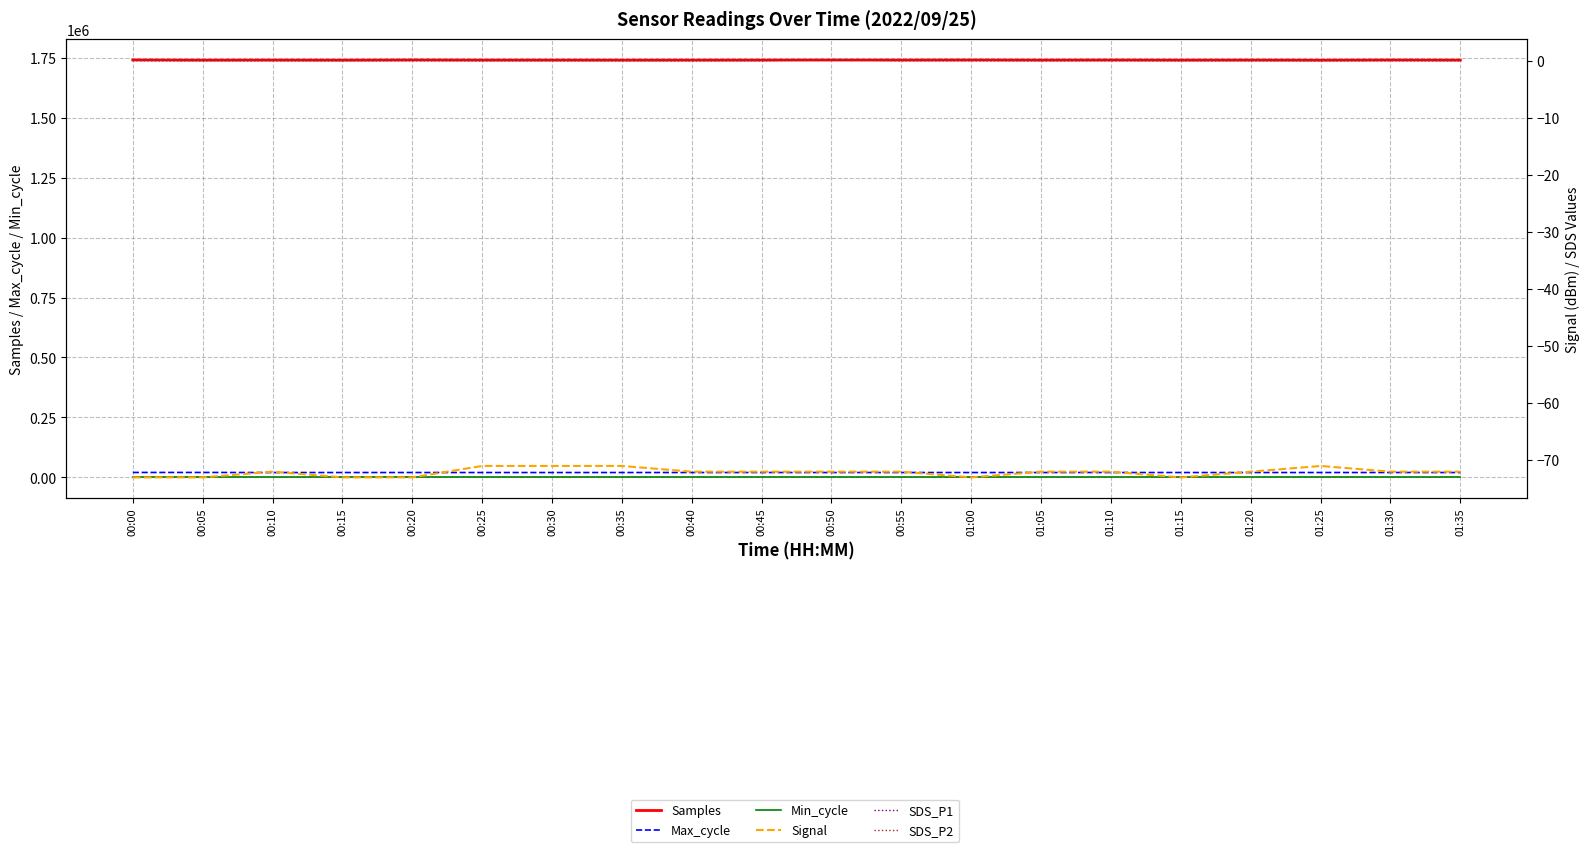

How many SDS_P1 values are between 0 and 1?

20